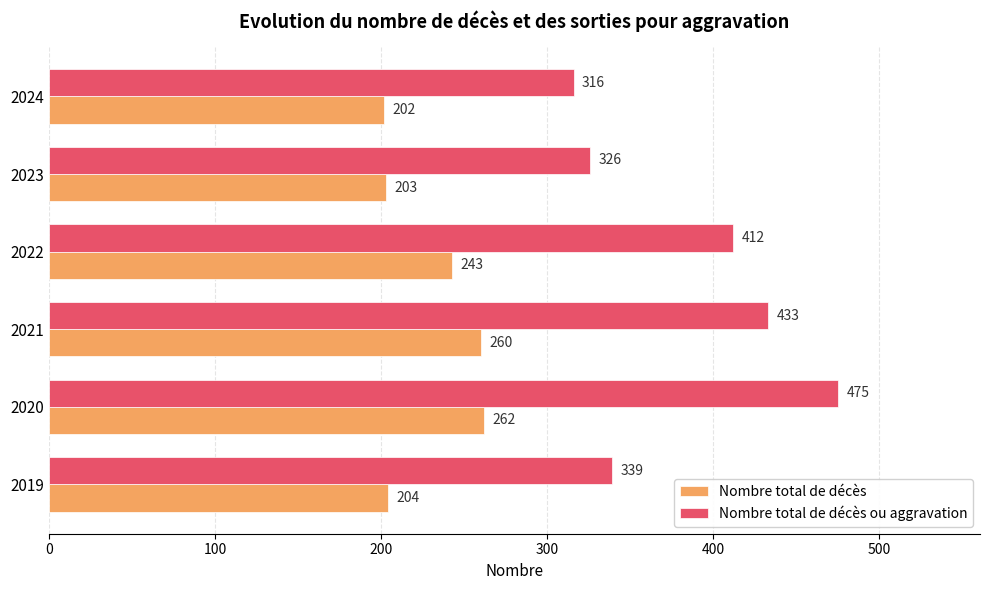

Which series has the widest spread of values?

Nombre total de décès ou aggravation